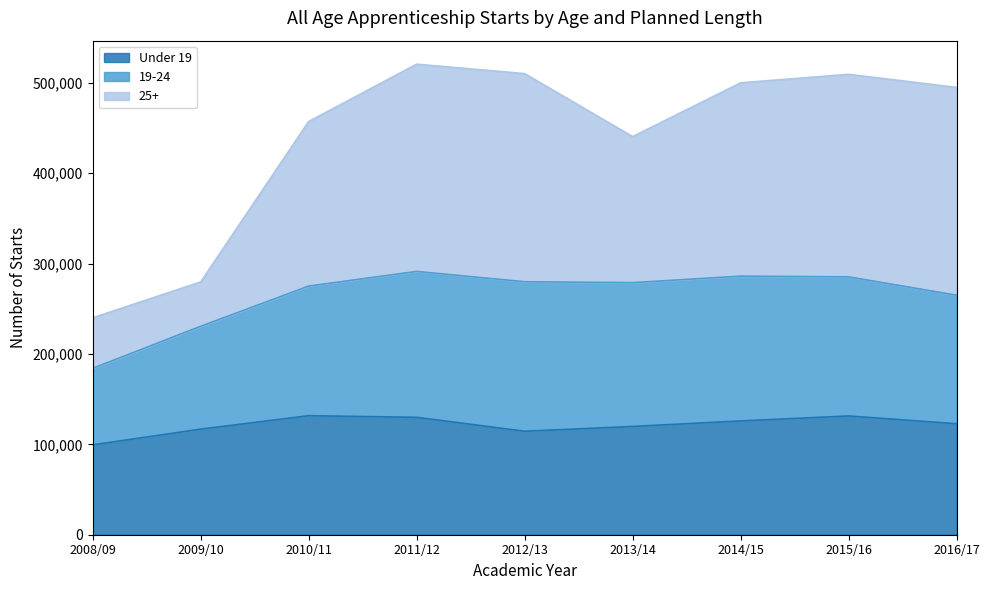

Which category has the lowest value in the Under 19 series?

2008/09